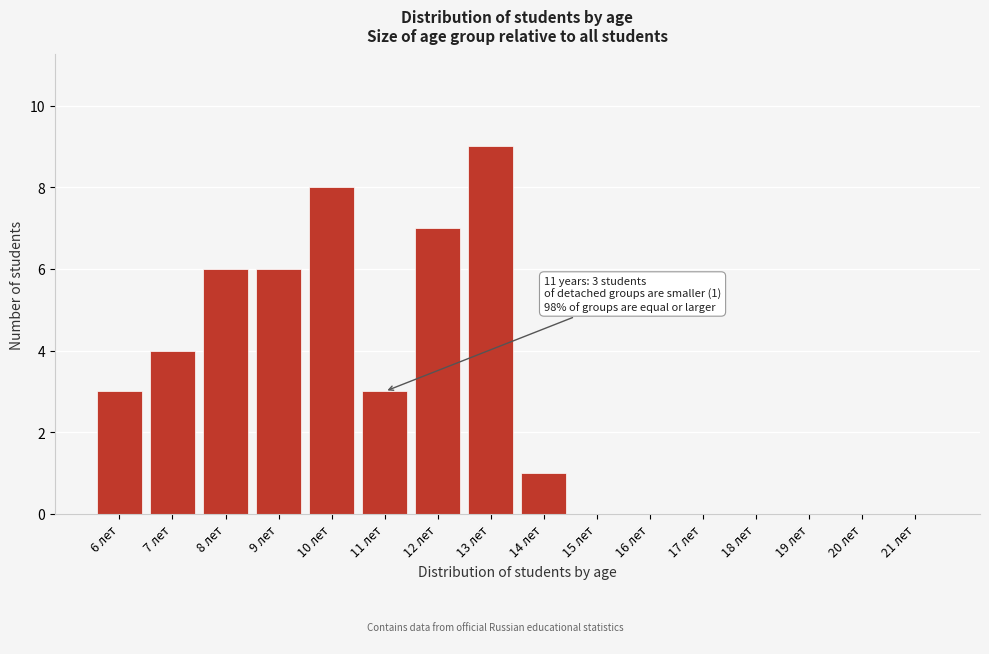

Reading left to right, list all the values displayed in this chart.

6 лет=3	7 лет=4	8 лет=6	9 лет=6	10 лет=8	11 лет=3	12 лет=7	13 лет=9	14 лет=1	15 лет=0	16 лет=0	17 лет=0	18 лет=0	19 лет=0	20 лет=0	21 лет=0